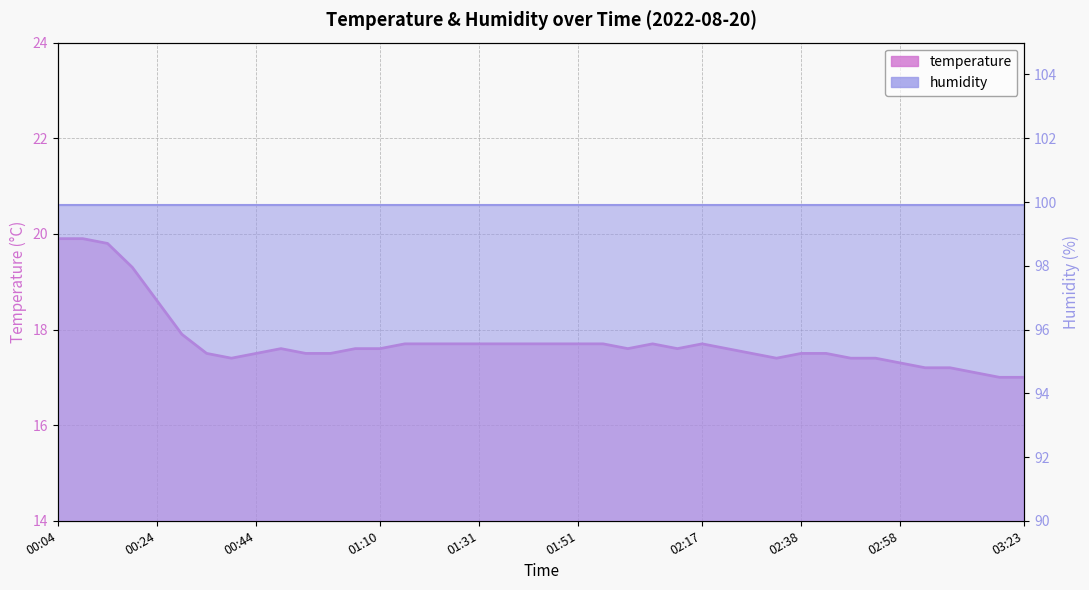

At which category does the data reach its first local peak?

00:49